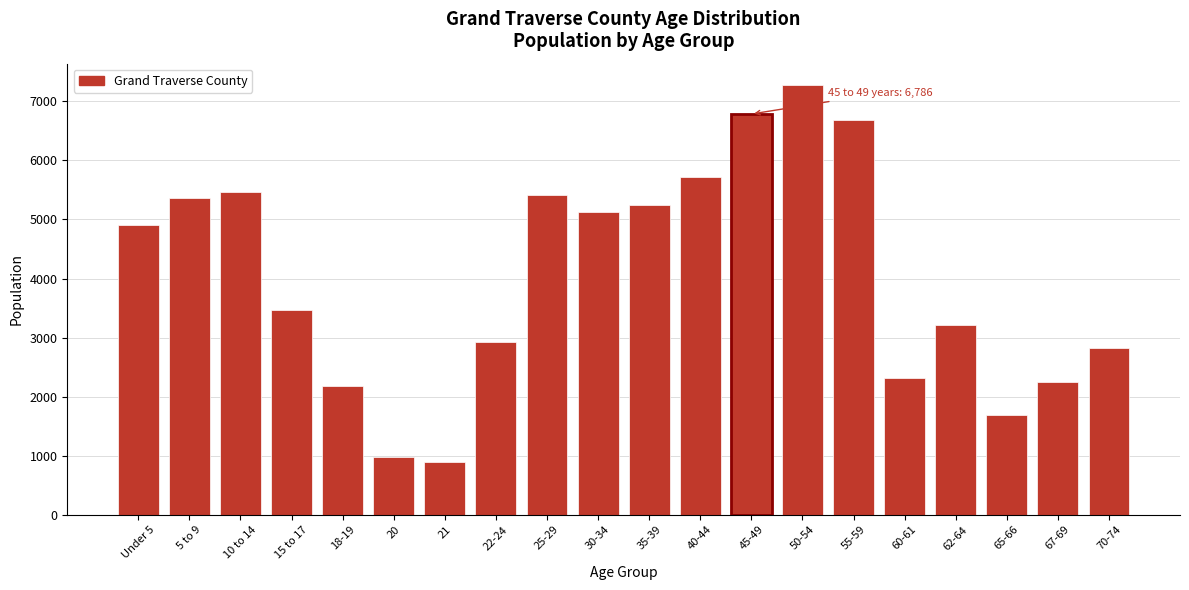

Reading right to left, transcribe all the data shown in this chart.

70-74=2832	67-69=2252	65-66=1690	62-64=3205	60-61=2323	55-59=6678	50-54=7275	45-49=6786	40-44=5713	35-39=5238	30-34=5129	25-29=5413	22-24=2932	21=899	20=984	18-19=2188	15 to 17=3466	10 to 14=5462	5 to 9=5360	Under 5=4907